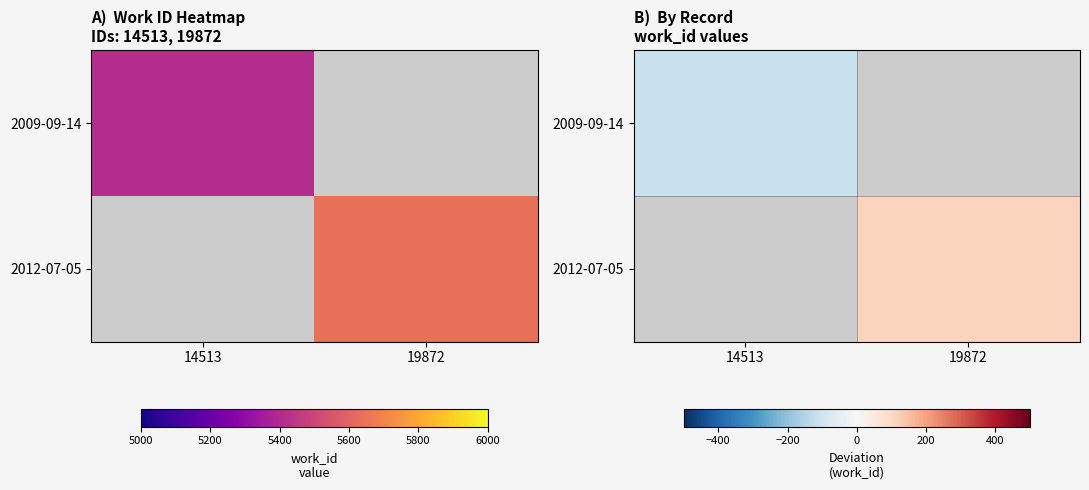

True or false: 2009-09-14 has a value of -113.0 at 14513.

True